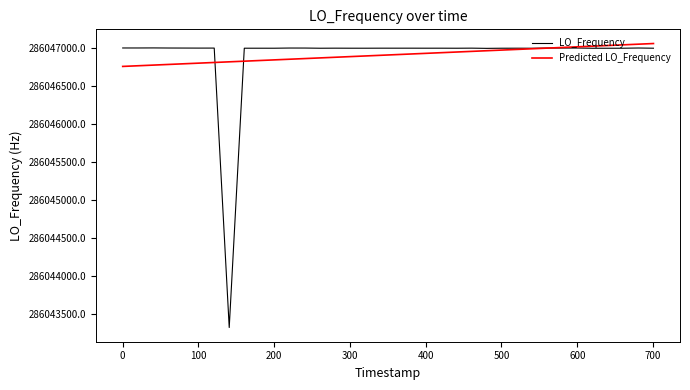

What is the minimum value shown in the chart?

286043316.3